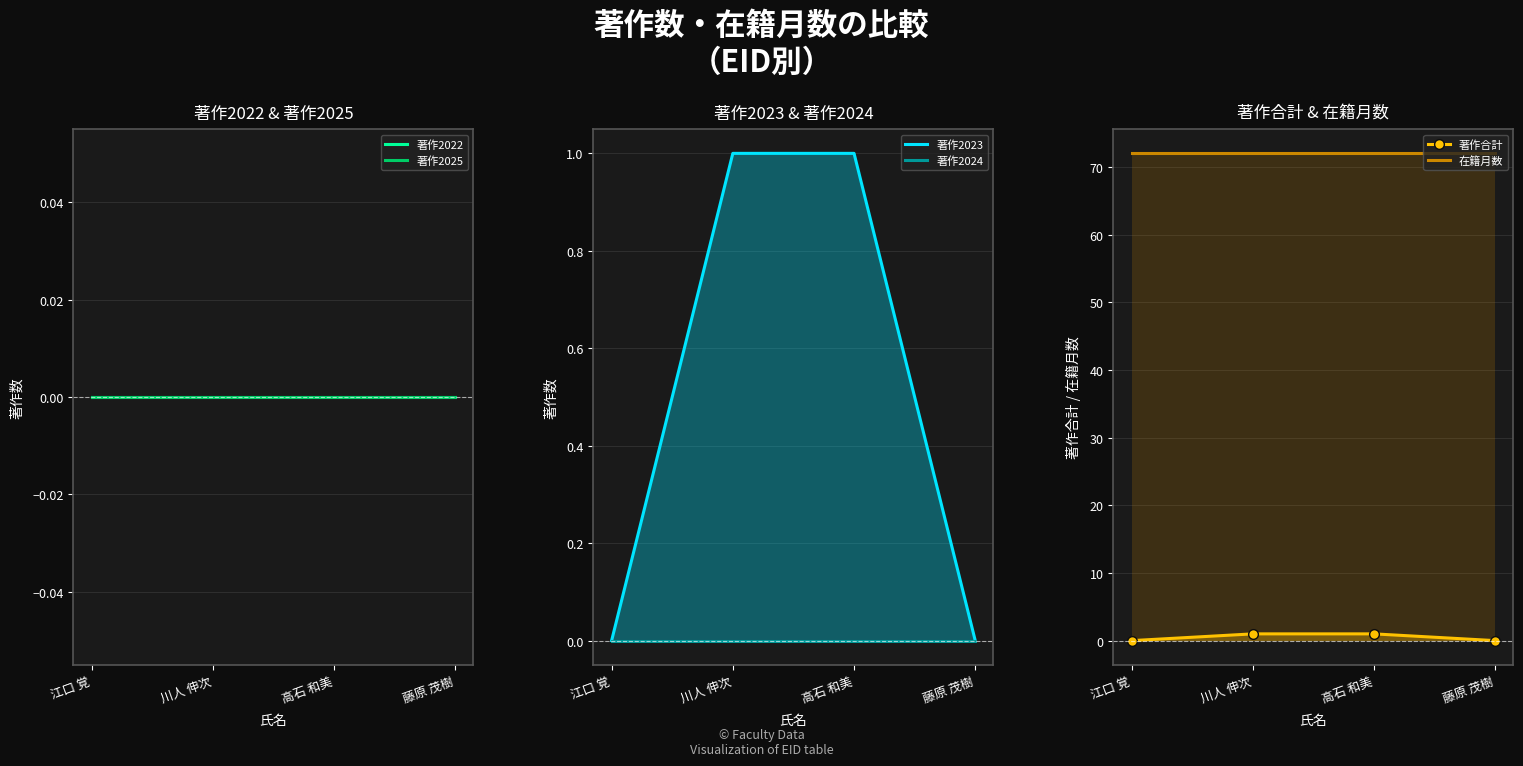

True or false: 著作2024 and 著作2023 intersect in this chart.

False